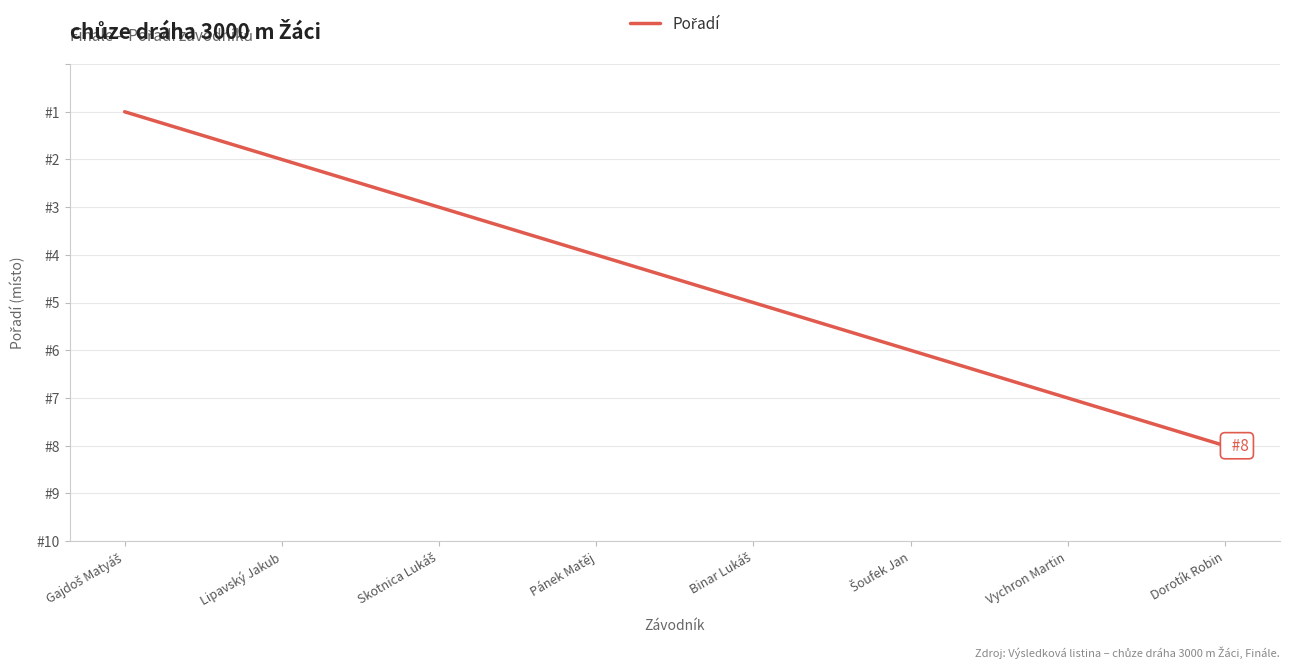

What is the maximum value shown in the chart?

8